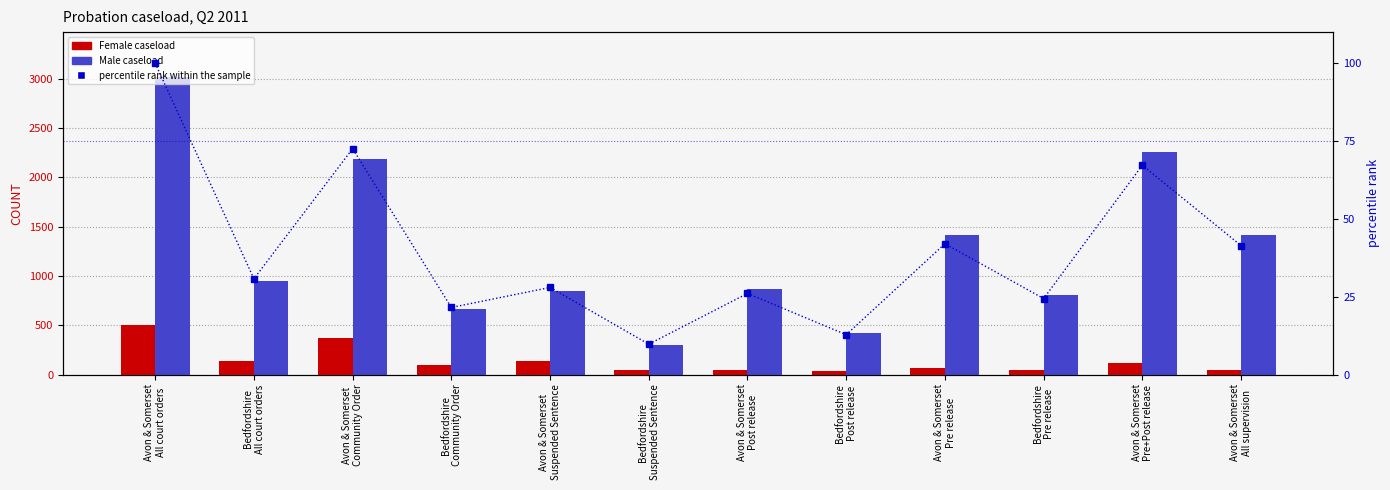

Is it true that Female equals 506.0 at Avon & Somerset
All court orders?

True